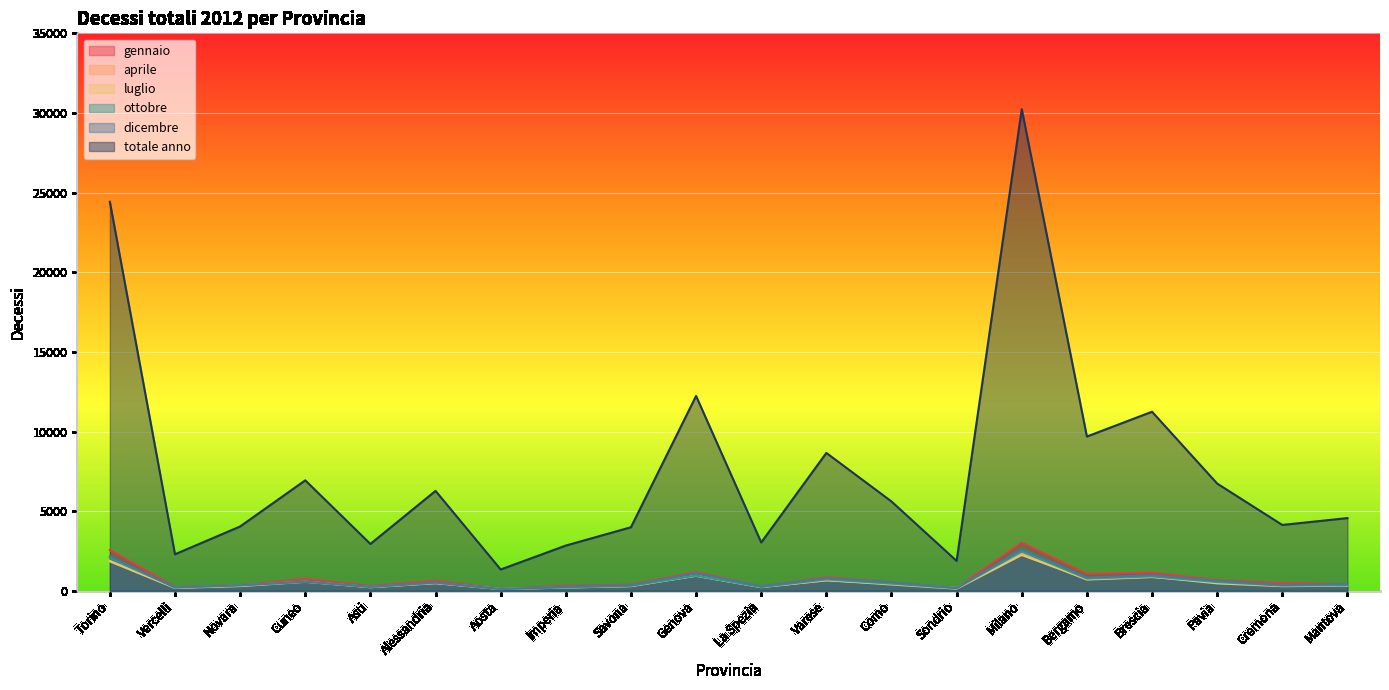

Which series changed the most between Vercelli and Savona?

totale anno